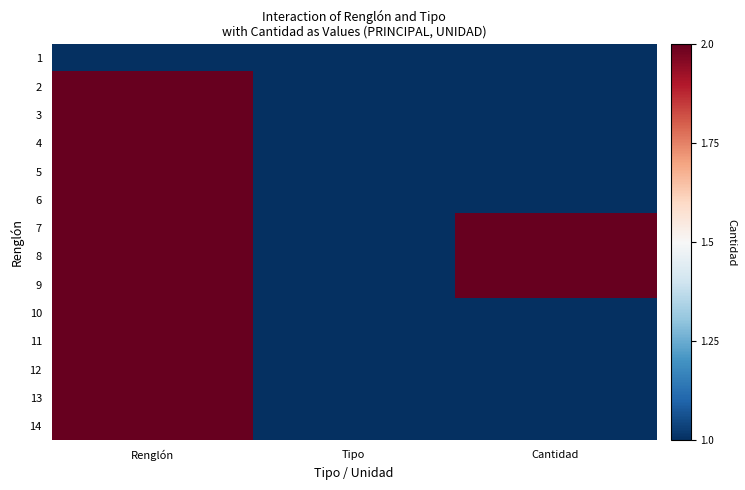

What is the spread (max minus min) of values at Cantidad?

1